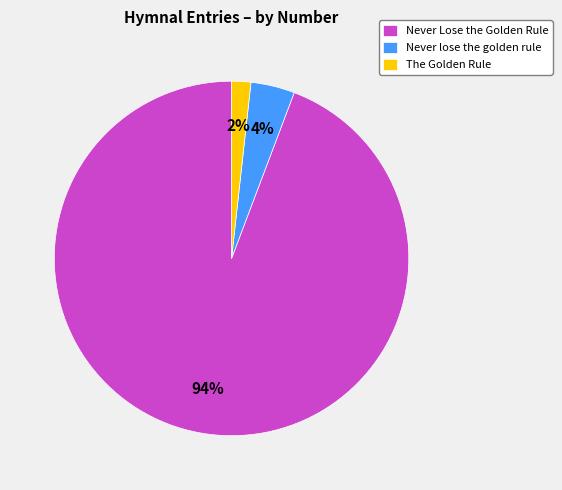

Between The Golden Rule and Never Lose the Golden Rule, which is larger?

Never Lose the Golden Rule